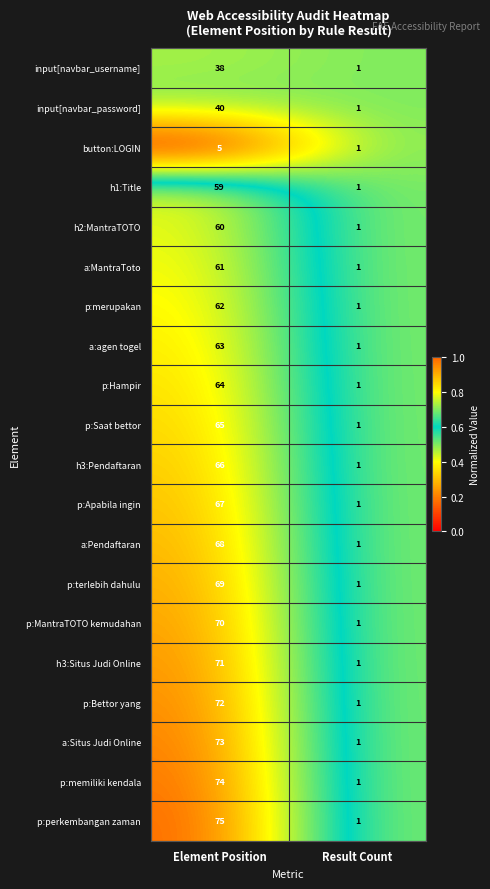

Is it true that button:LOGIN equals 3 at Element Position?

False